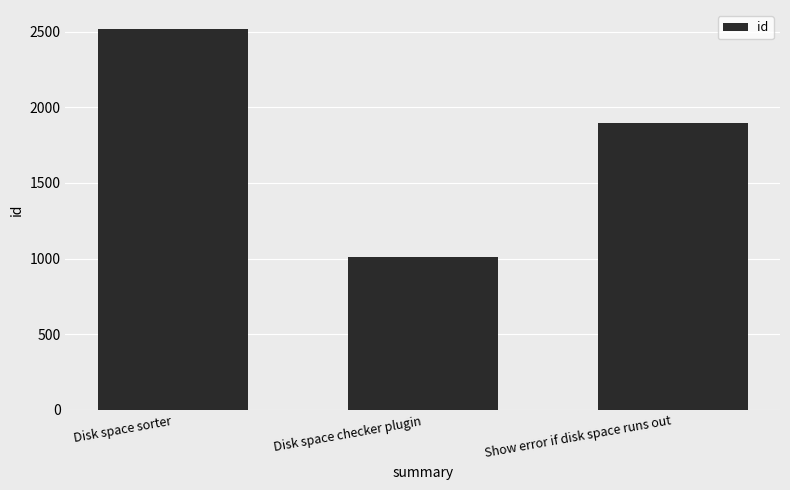

Between Disk space sorter and Show error if disk space runs out, which is larger?

Disk space sorter